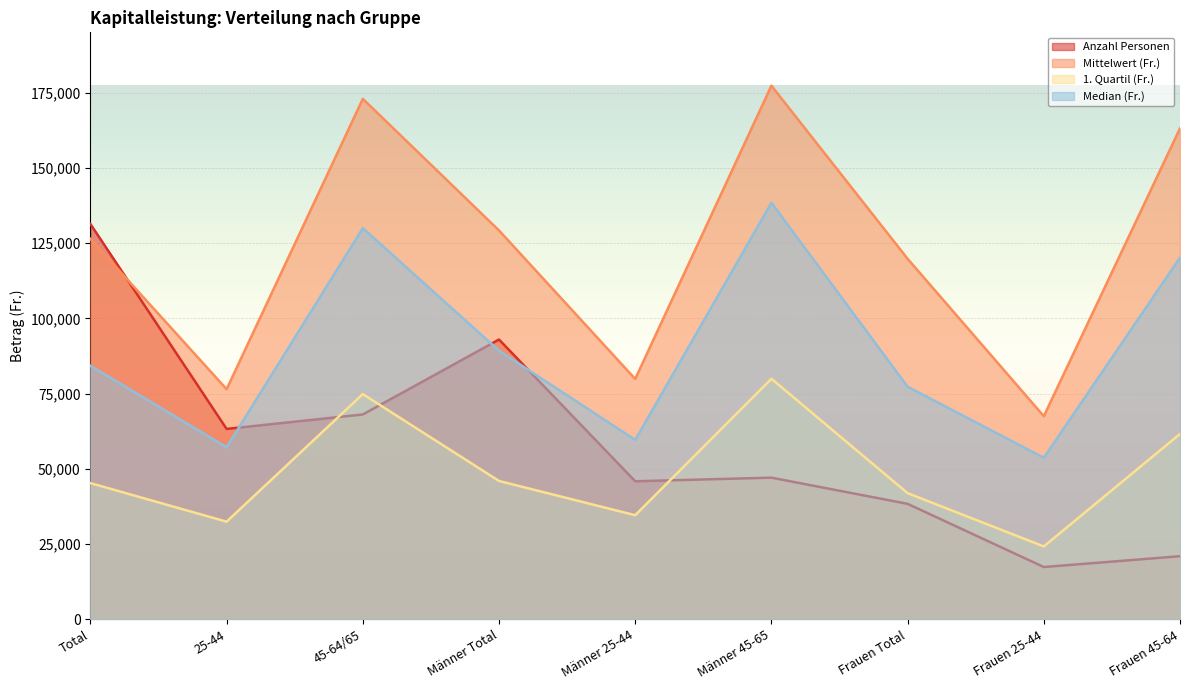

What position from the left is Frauen 25-44?

8